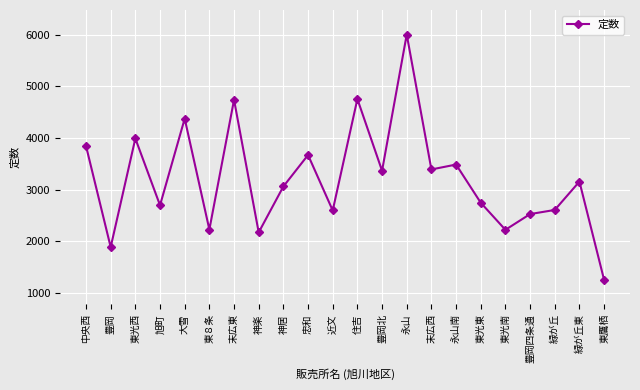

Where is the data nearest to the value 3627?

忠和